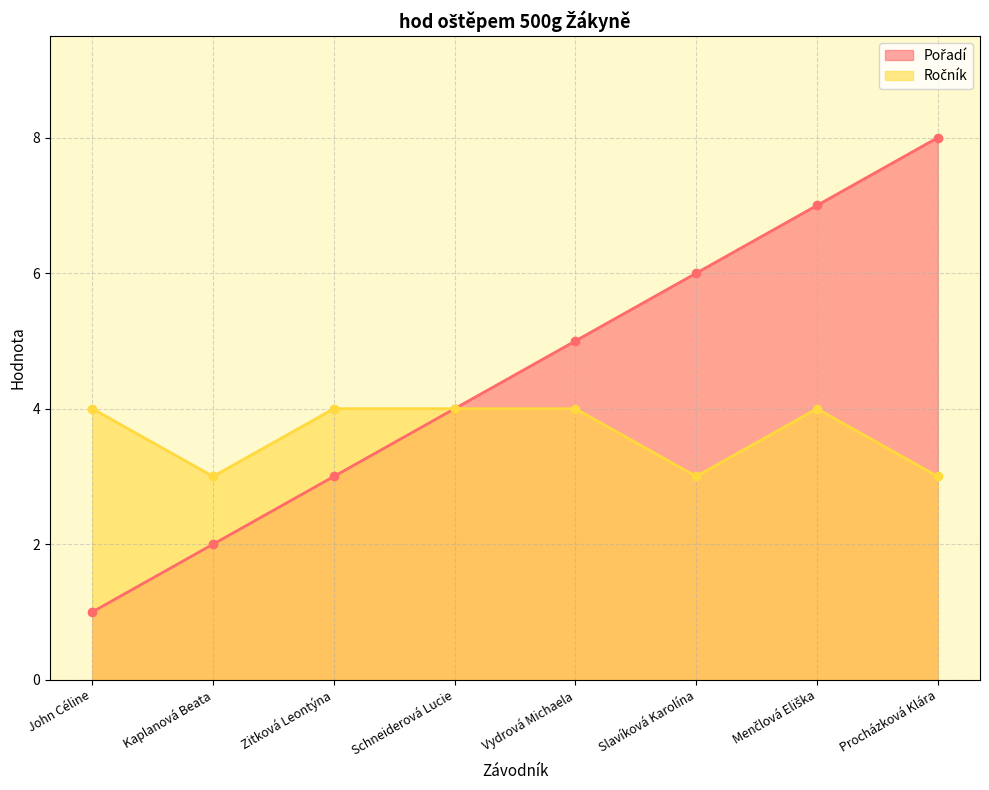

True or false: Ročník has a value of 4 at Vydrová Michaela.

True